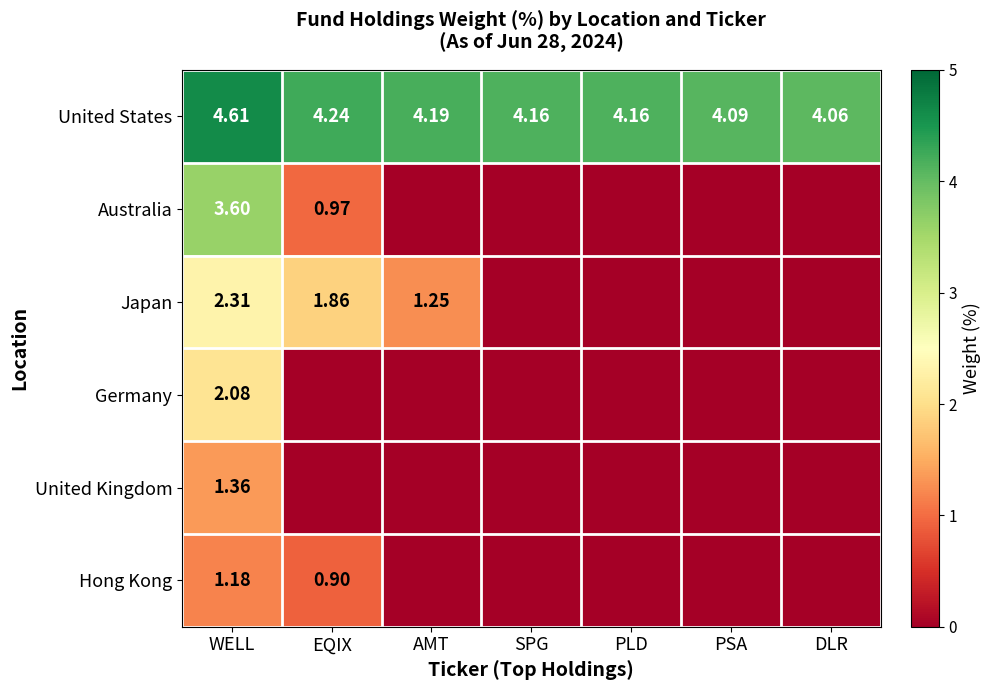

Is the value of Hong Kong at PSA greater than the value of United Kingdom at PLD?

No